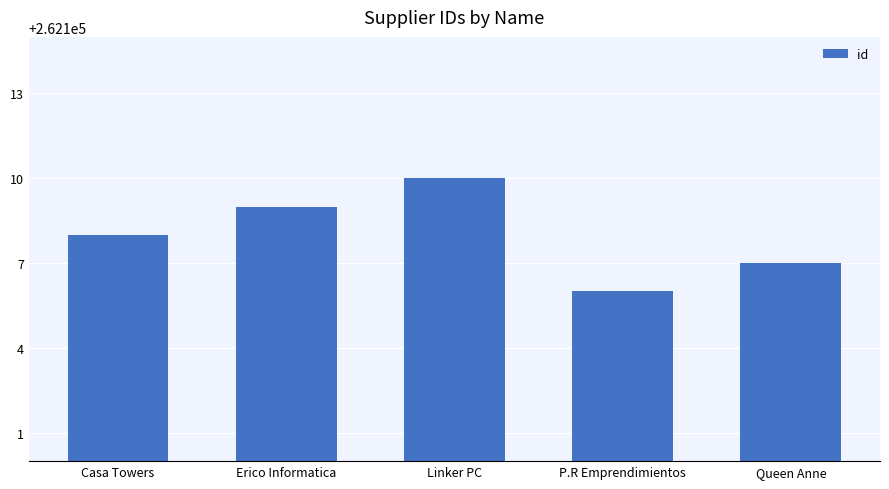

What is the change in value from Erico Informatica to P.R Emprendimientos?

-3